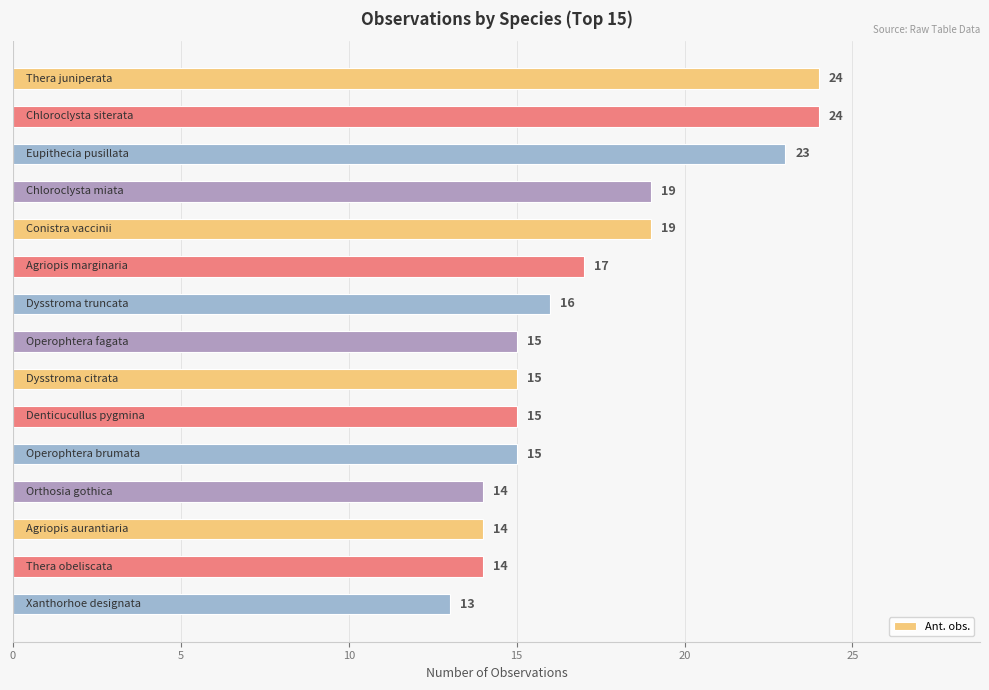

What is the greatest value displayed?

24